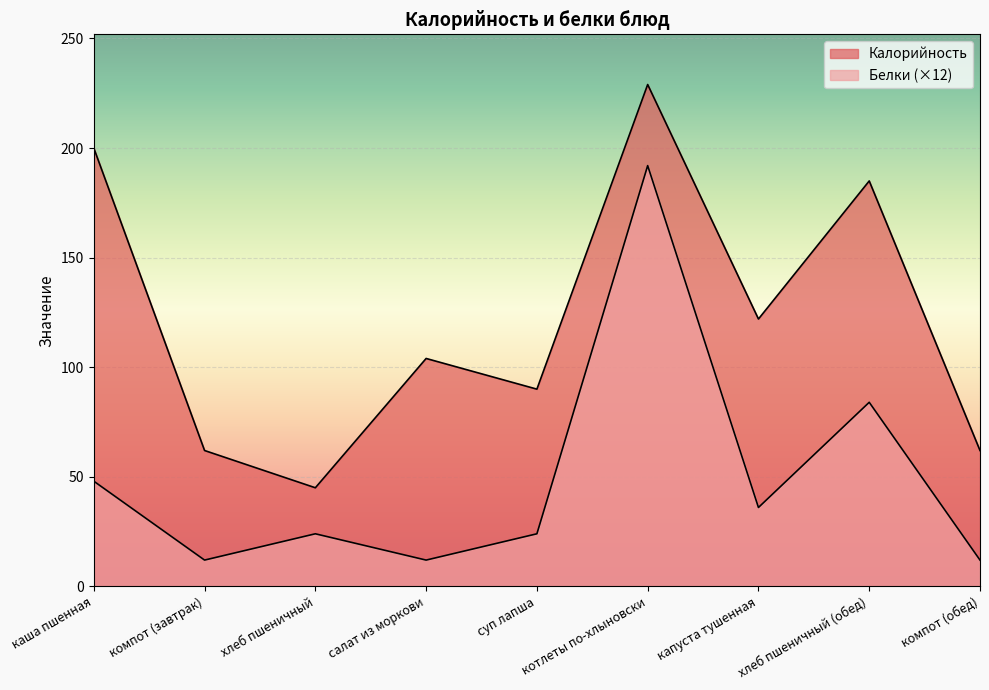

What is the approximate value of Калорийность at хлеб пшеничный (обед)?

185